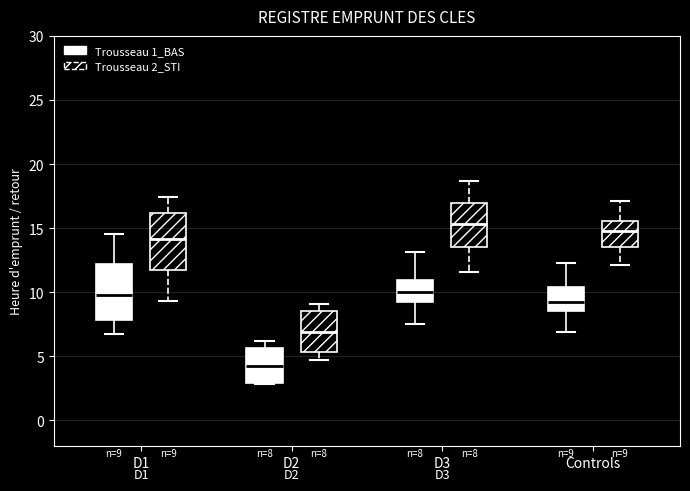

Which box has the lowest median line?

D2 (Trousseau 1_BAS)